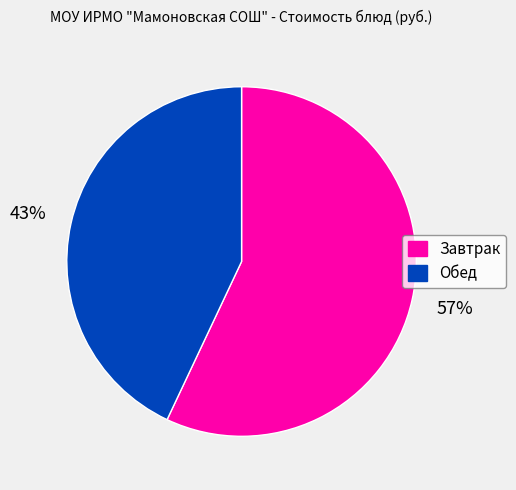

Is there a majority slice in this chart?

Yes